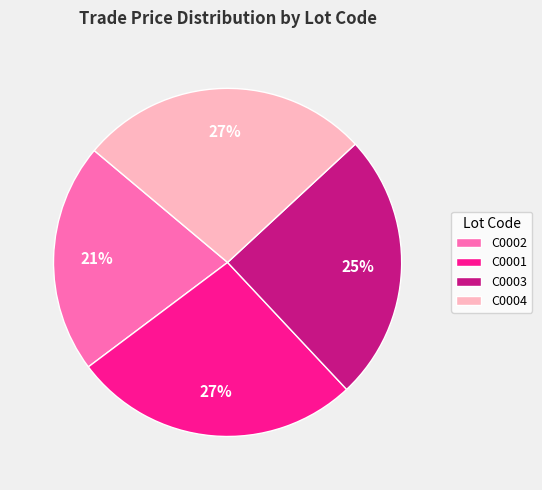

To the nearest percent, what portion does C0004 represent?

27%